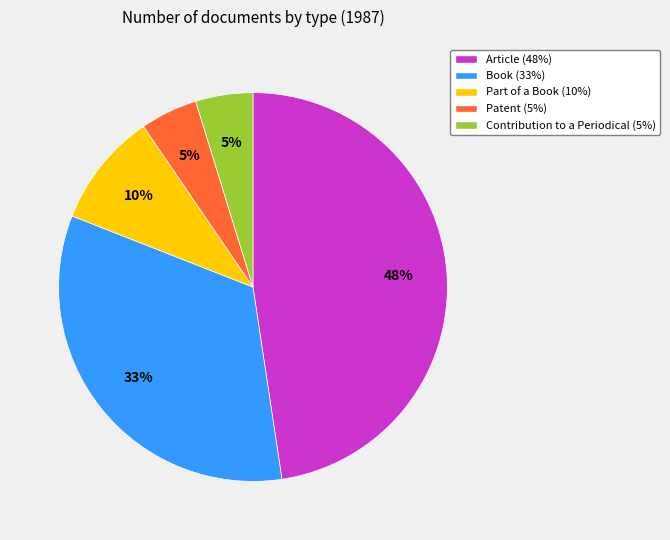

Combined, do Contribution to a Periodical and Article account for over 50%?

Yes